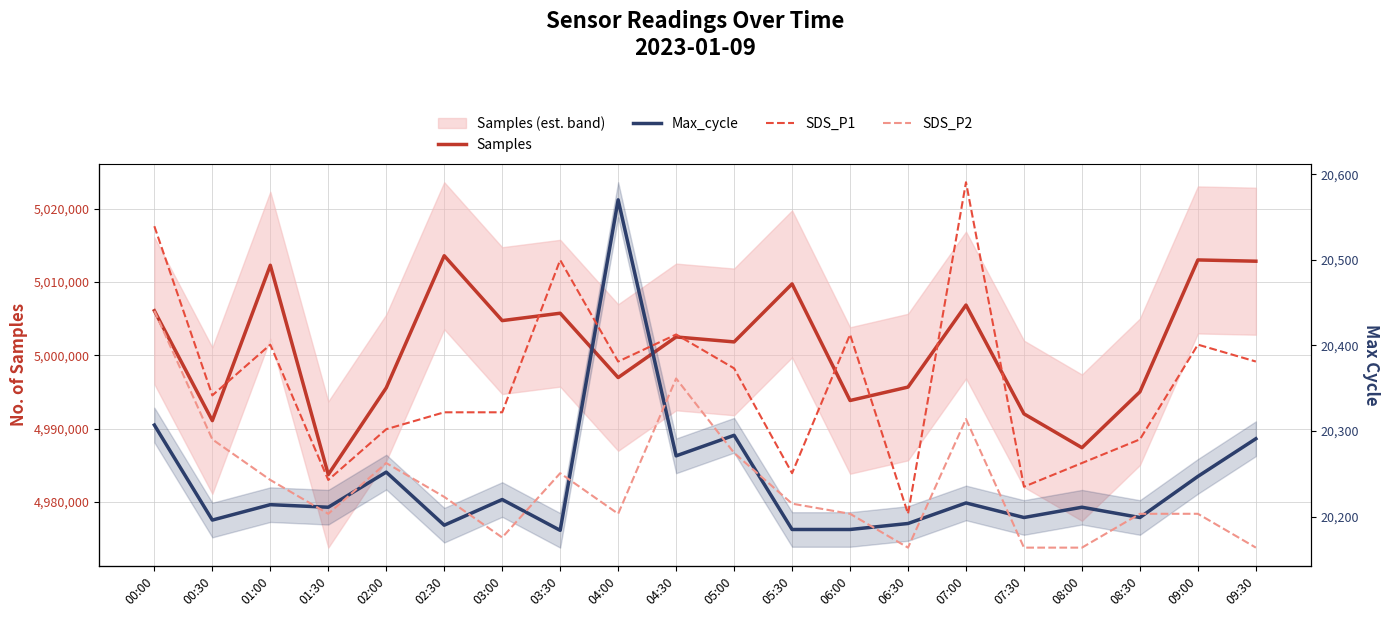

Which category has the lowest value across all series?

06:30